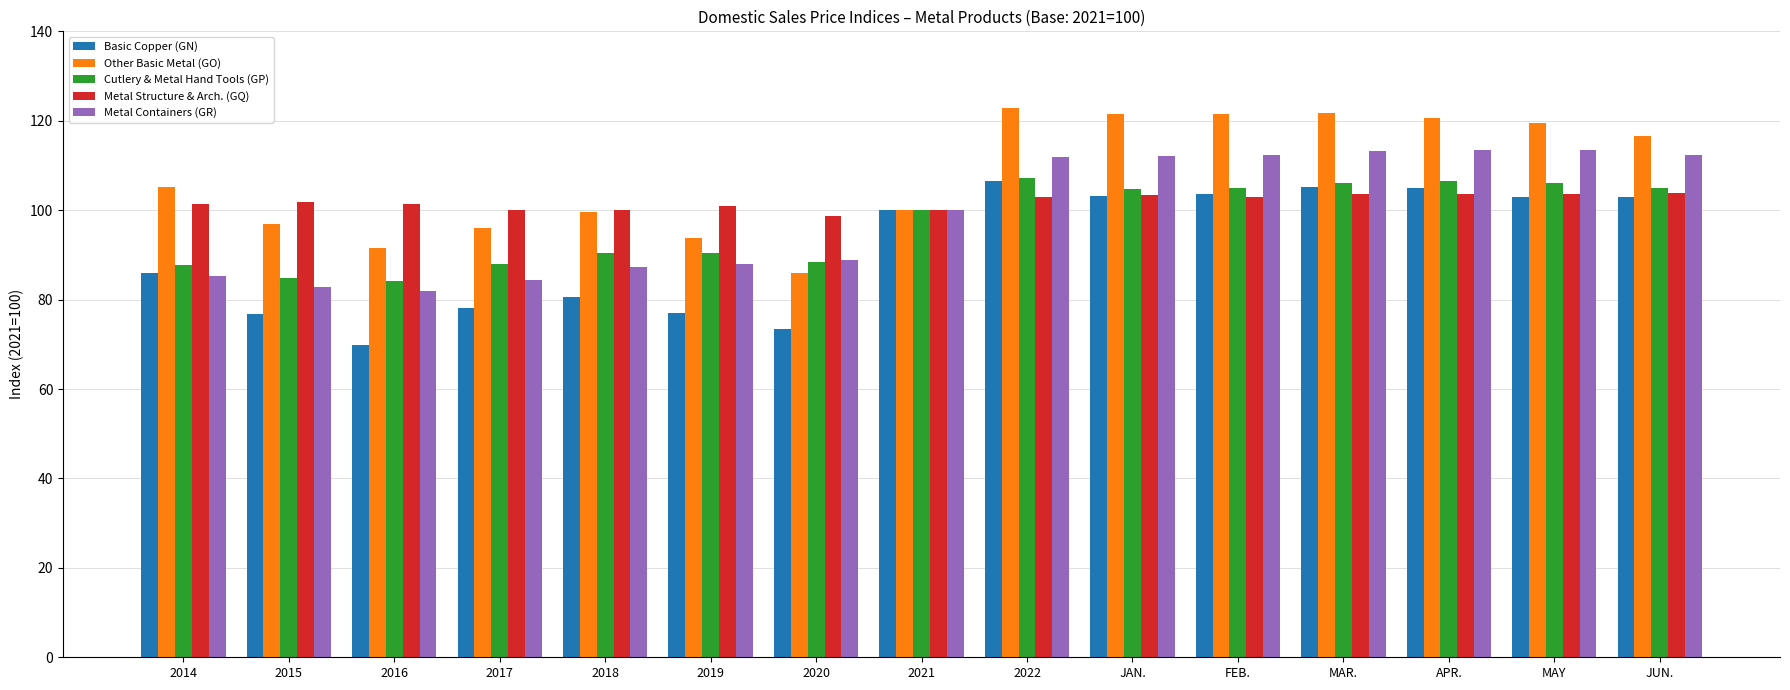

What is the sum of all Cutlery & Metal Hand Tools (GP) values?

1454.5